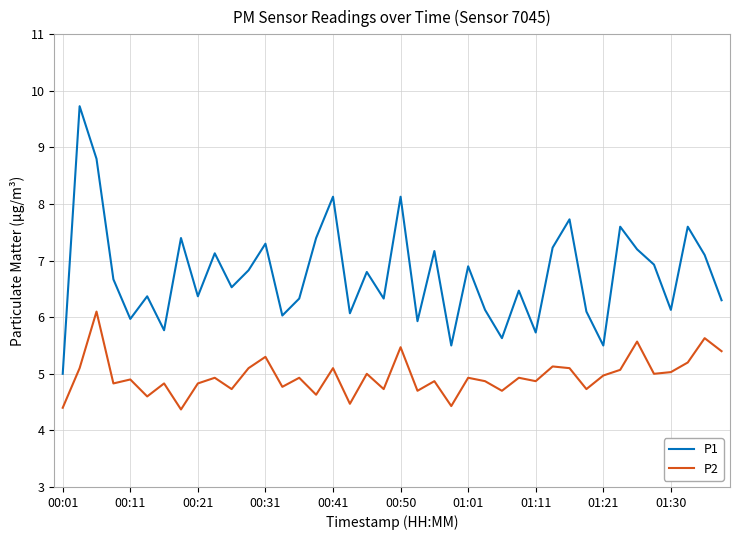

List the series in order of their overall mean, highest first.

P1, P2